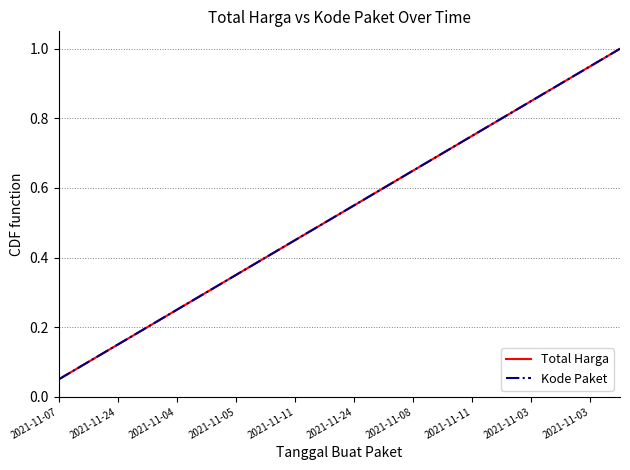

Does the chart have visible grid lines?

Yes